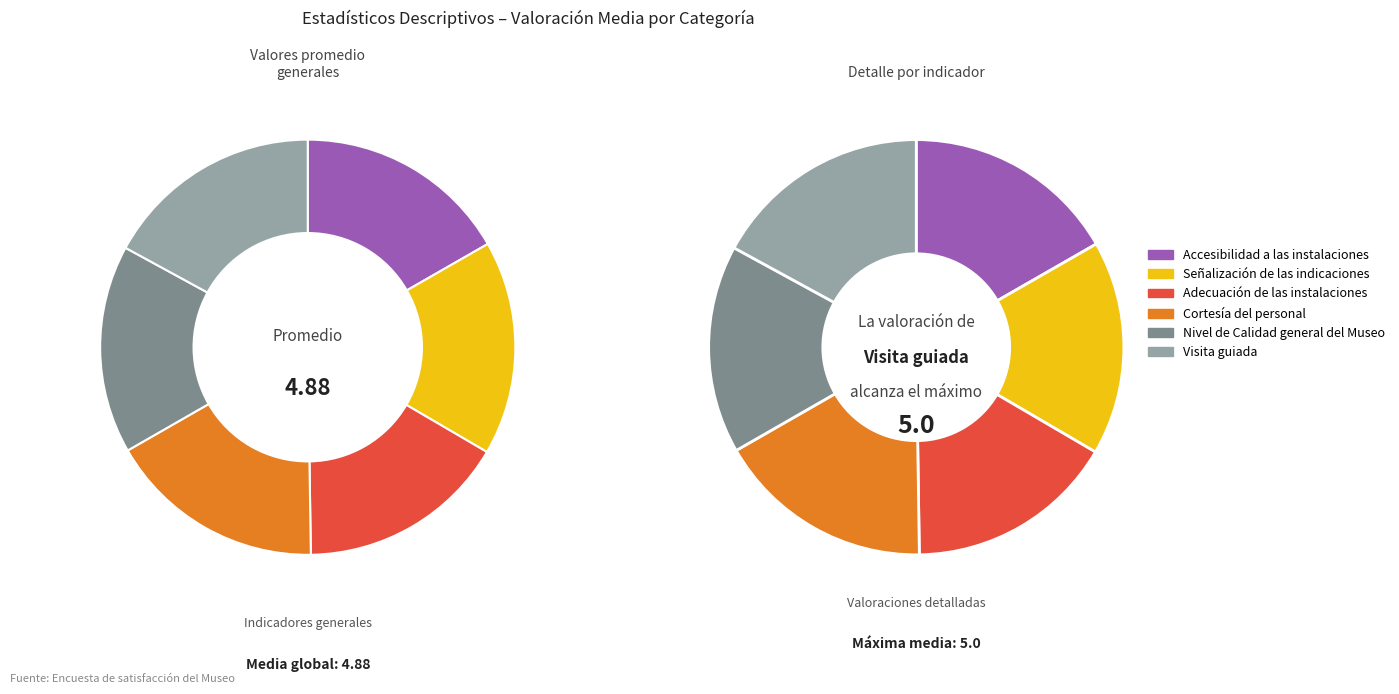

Is there a majority slice in this chart?

No